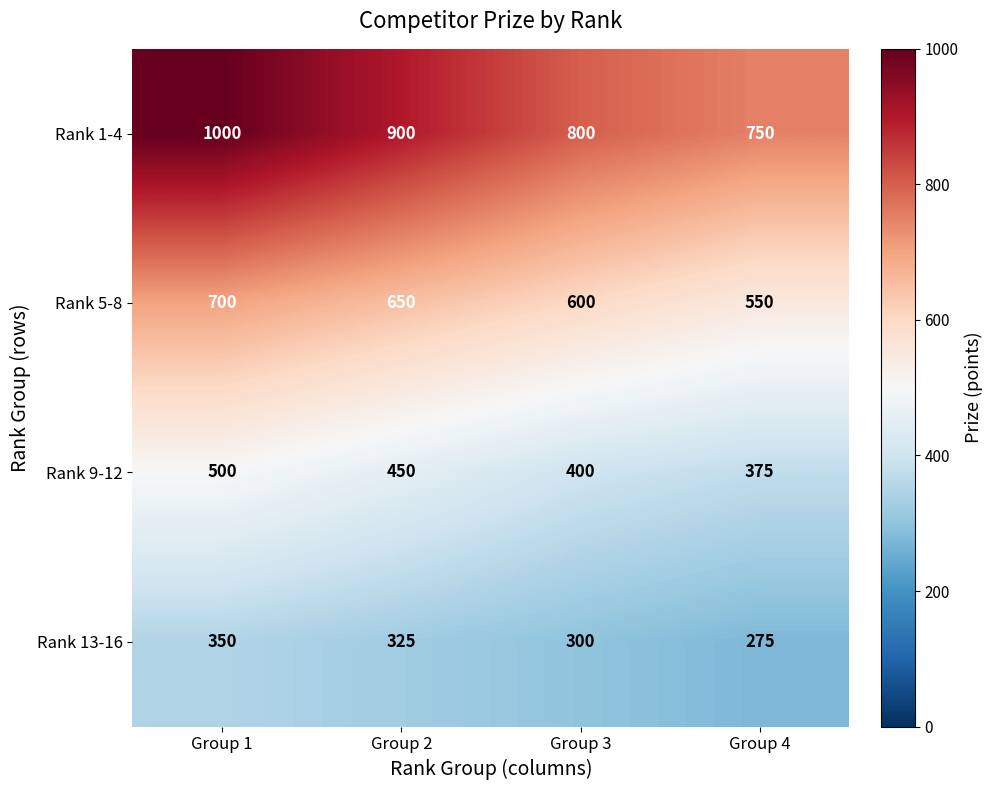

The Rank 9-12 series shows 450 at Group 2. True or false?

True